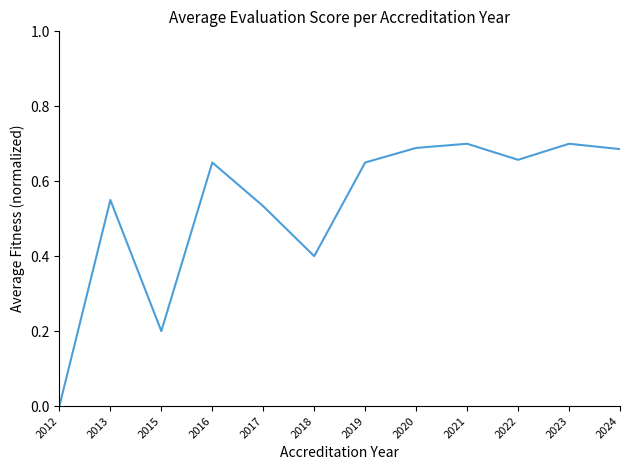

What is the sum of the values at 2021 and 2018?

1.1